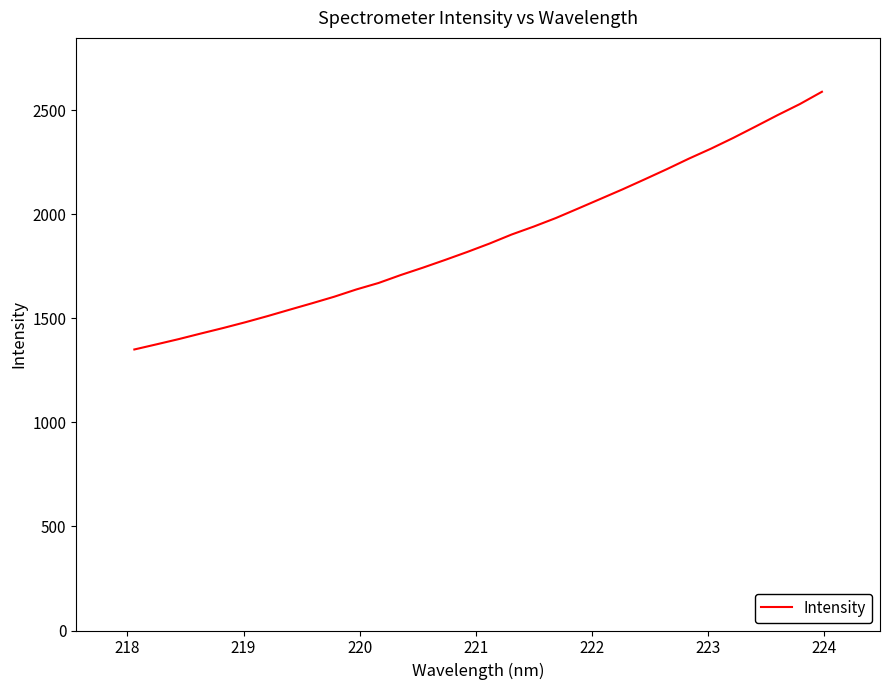

What is the difference between the maximum and minimum values?

1238.1